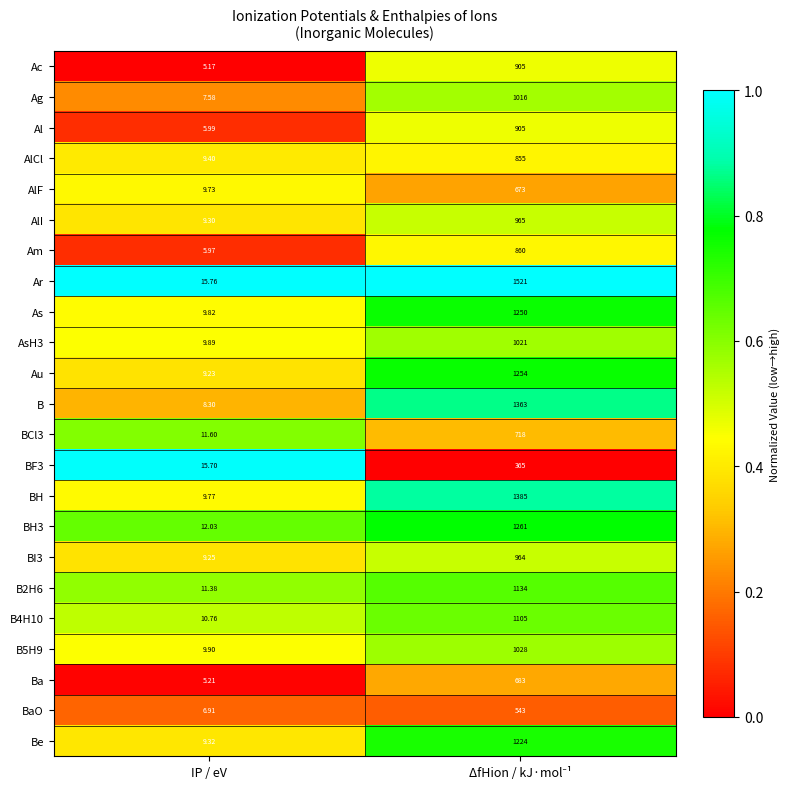

At which label is Be closest to 616?

IP / eV